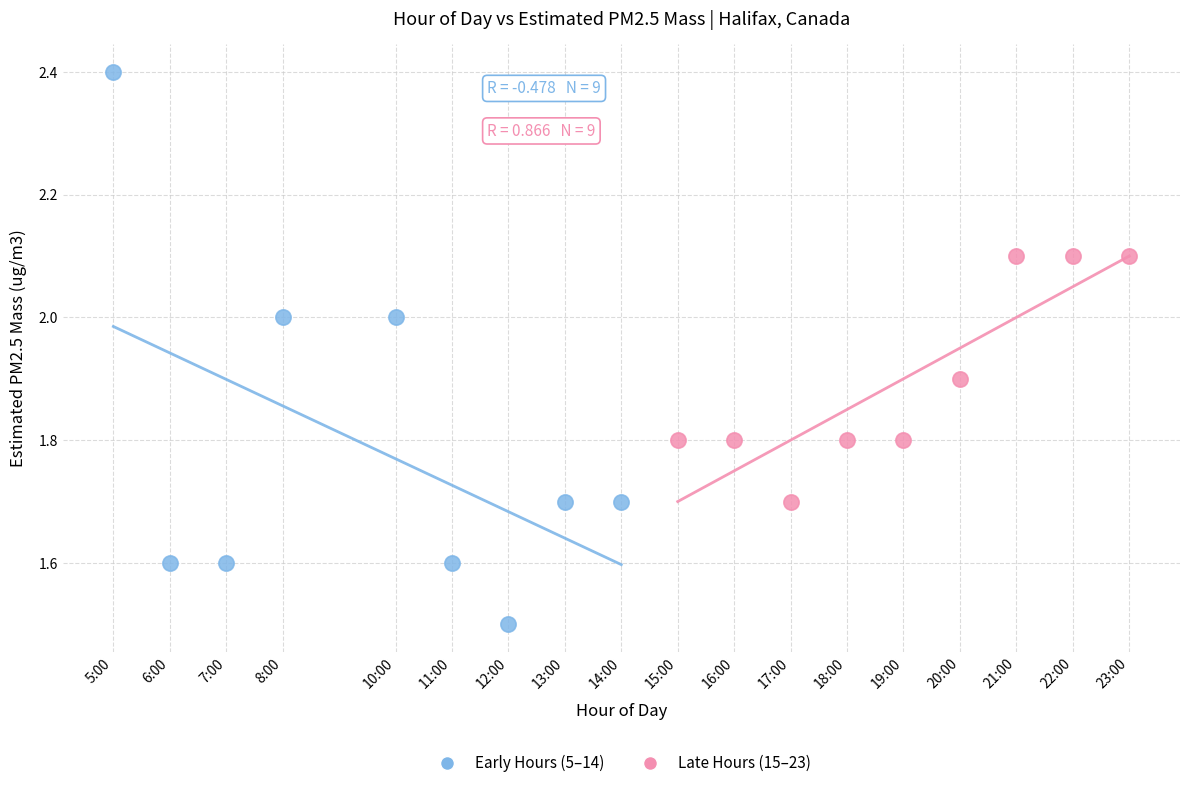

What are all the series names shown in the legend?

Early Hours (5–14), Late Hours (15–23)